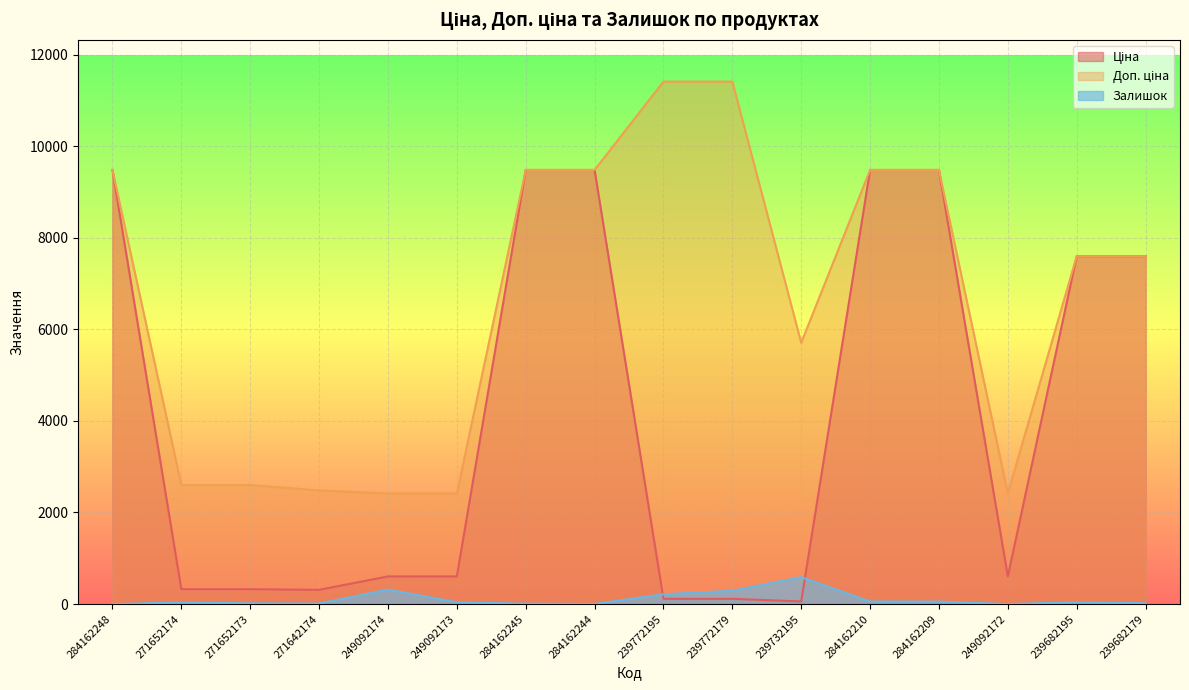

What is the maximum value for Залишок?

588.0